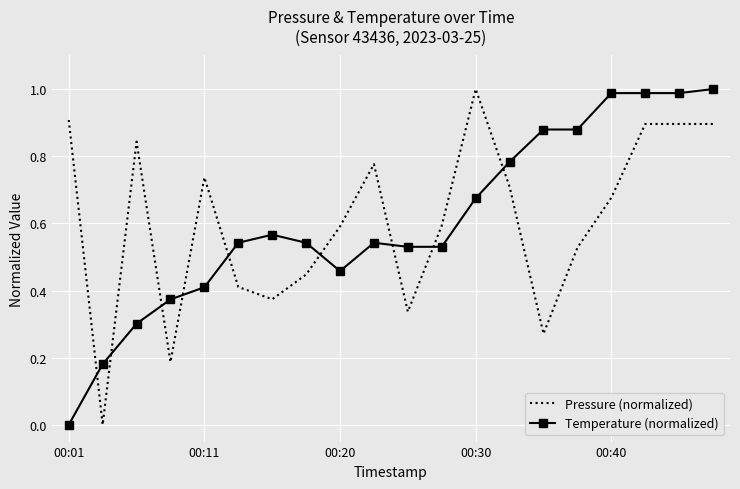

Which series ends up on top after the final intersection of Temperature (normalized) and Pressure (normalized)?

Temperature (normalized)